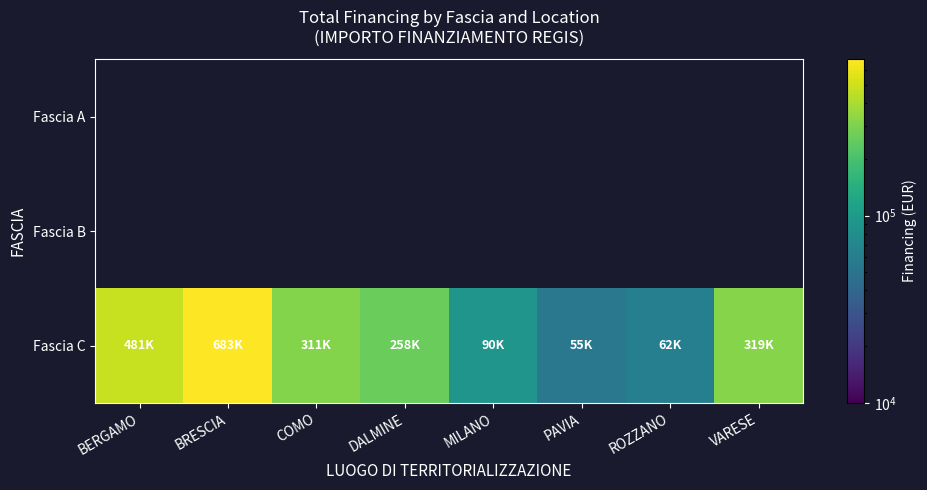

At which label is Fascia C closest to 368540?

VARESE